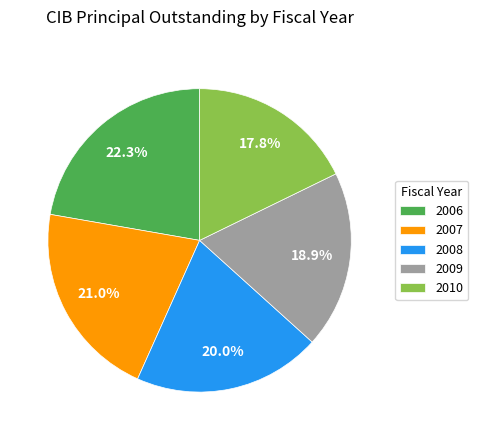

To the nearest percent, what is the difference between the largest and smallest slice percentages?

4%